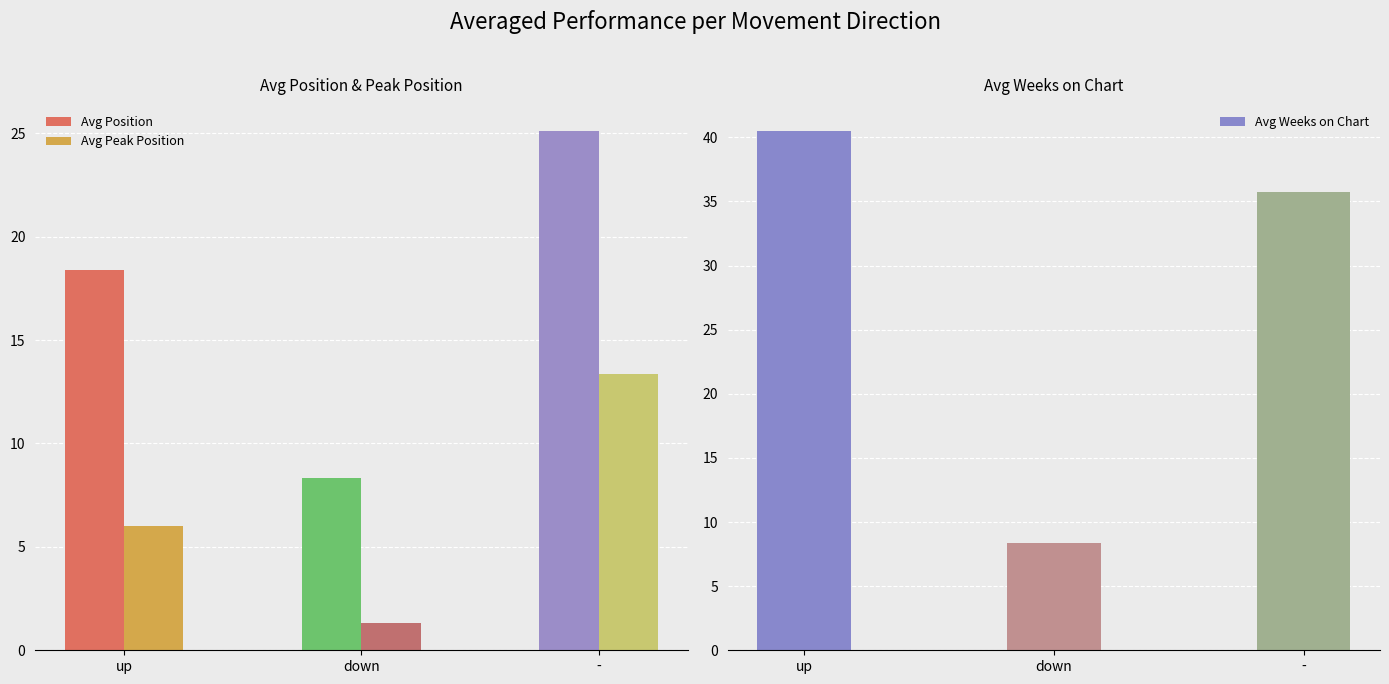

How many values in the Avg Position series are below 18?

1